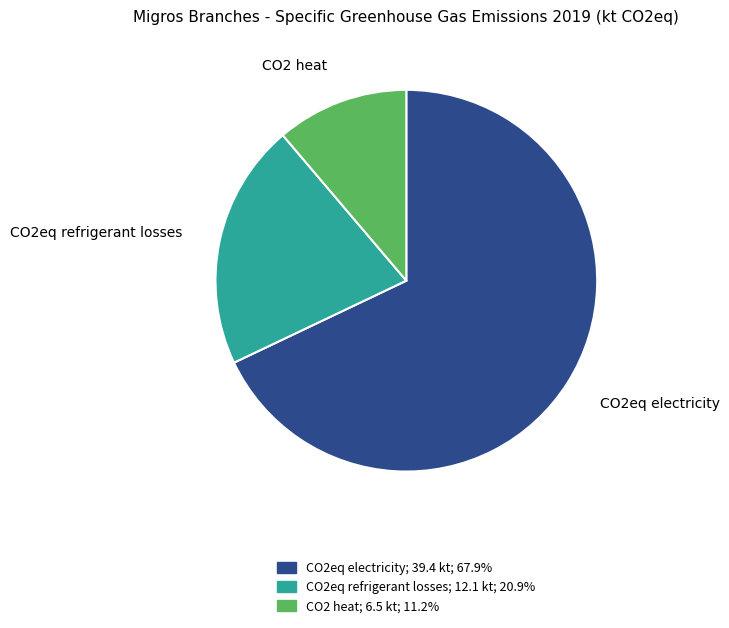

Rank the categories by value from lowest to highest.

CO2 heat, CO2eq refrigerant losses, CO2eq electricity